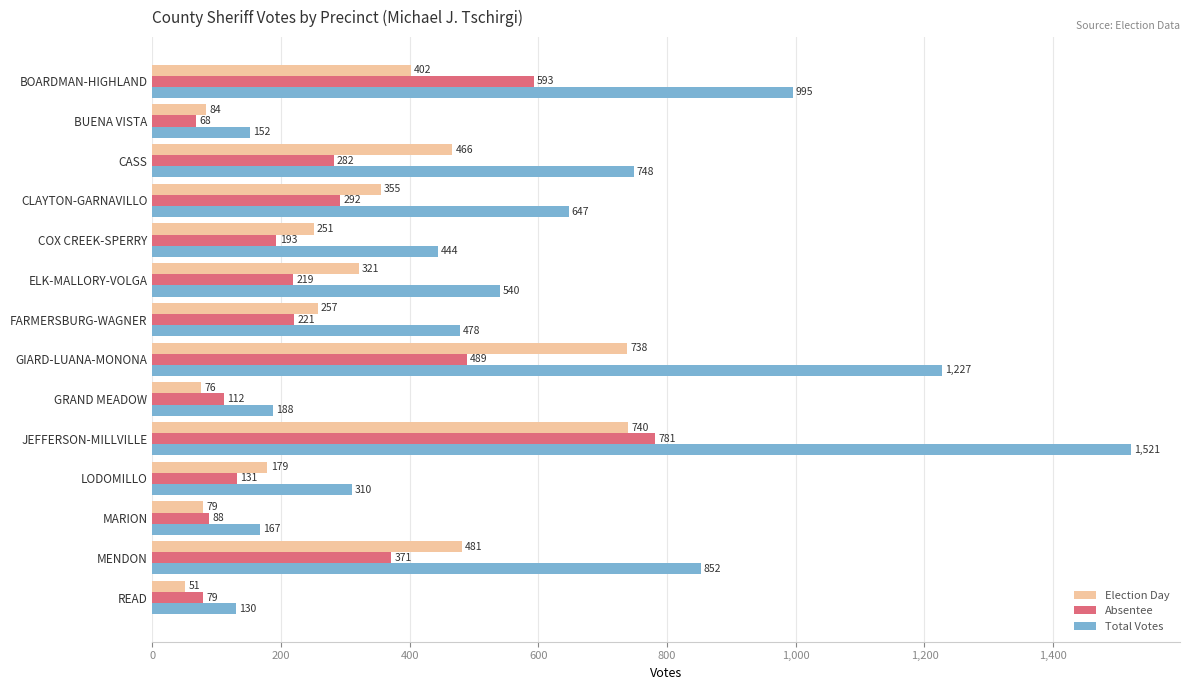

How many data points in Total Votes are less than 540?

7